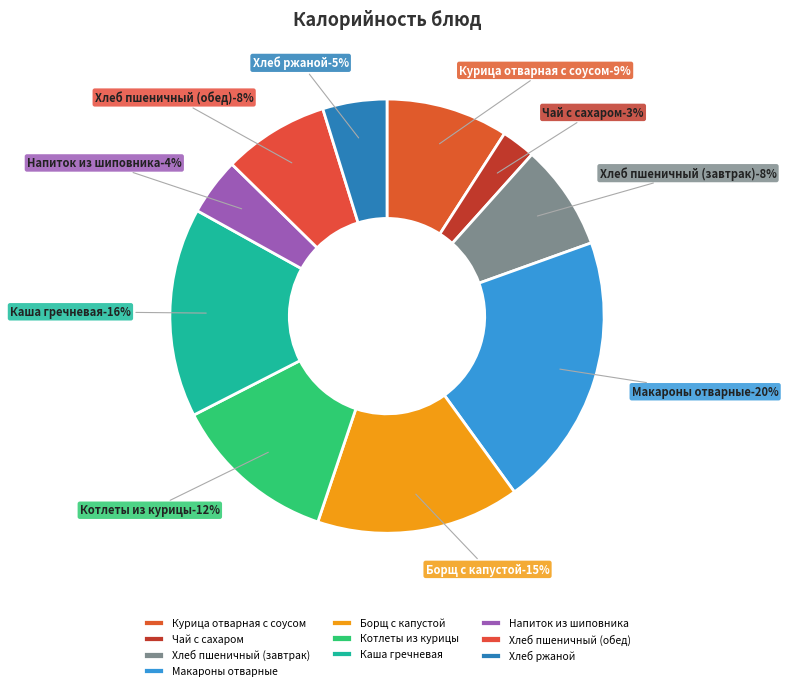

What percentage is the Хлеб пшеничный (завтрак) slice, to the nearest percent?

8%